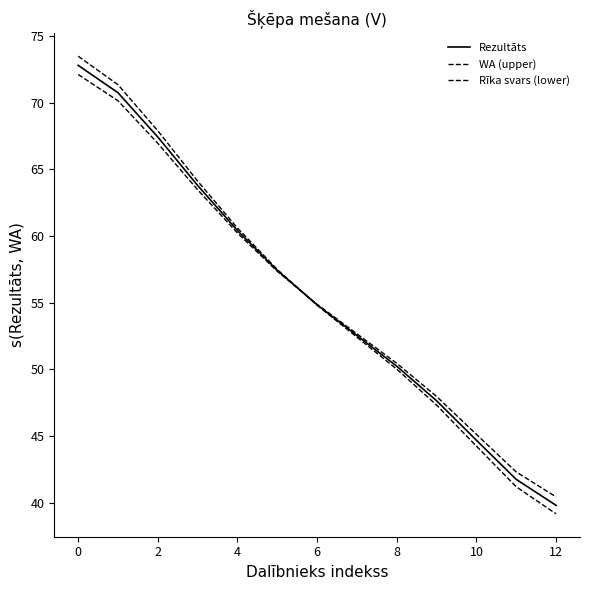

What is the sum of all WA (upper) values?

724.1